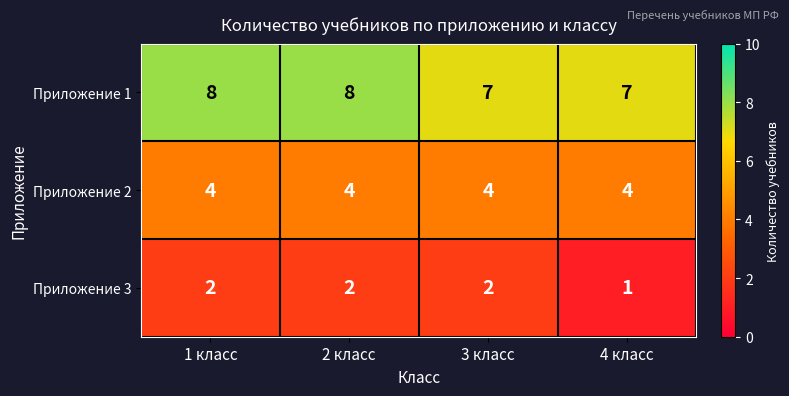

The Приложение 3 series shows 2 at 2 класс. True or false?

True